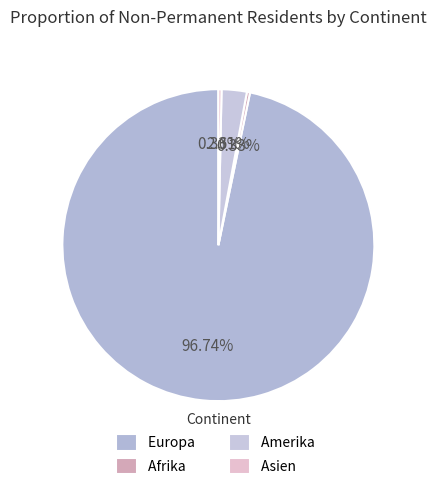

Between Amerika and Afrika, which is larger?

Amerika